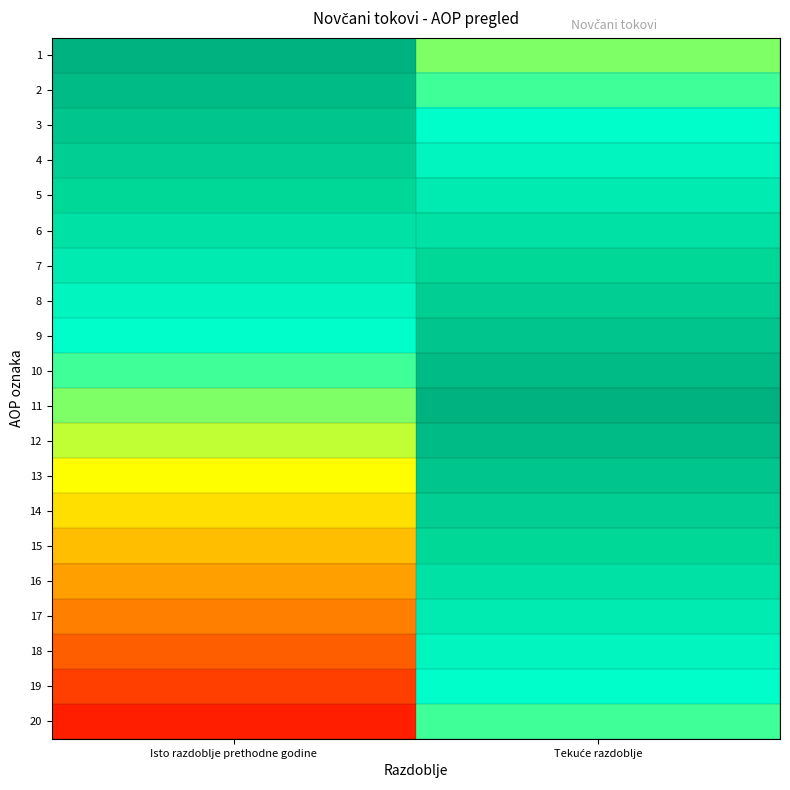

Reading right to left, list all the values displayed in this chart.

1: Tekuće razdoblje=0.5	Isto razdoblje prethodne godine=1.0
2: Tekuće razdoblje=0.6	Isto razdoblje prethodne godine=0.9
3: Tekuće razdoblje=0.6	Isto razdoblje prethodne godine=0.9
4: Tekuće razdoblje=0.7	Isto razdoblje prethodne godine=0.8
5: Tekuće razdoblje=0.7	Isto razdoblje prethodne godine=0.8
6: Tekuće razdoblje=0.8	Isto razdoblje prethodne godine=0.8
7: Tekuće razdoblje=0.8	Isto razdoblje prethodne godine=0.7
8: Tekuće razdoblje=0.8	Isto razdoblje prethodne godine=0.7
9: Tekuće razdoblje=0.9	Isto razdoblje prethodne godine=0.6
10: Tekuće razdoblje=0.9	Isto razdoblje prethodne godine=0.6
11: Tekuće razdoblje=1.0	Isto razdoblje prethodne godine=0.5
12: Tekuće razdoblje=0.9	Isto razdoblje prethodne godine=0.4
13: Tekuće razdoblje=0.9	Isto razdoblje prethodne godine=0.4
14: Tekuće razdoblje=0.8	Isto razdoblje prethodne godine=0.3
15: Tekuće razdoblje=0.8	Isto razdoblje prethodne godine=0.3
16: Tekuće razdoblje=0.8	Isto razdoblje prethodne godine=0.2
17: Tekuće razdoblje=0.7	Isto razdoblje prethodne godine=0.2
18: Tekuće razdoblje=0.7	Isto razdoblje prethodne godine=0.2
19: Tekuće razdoblje=0.6	Isto razdoblje prethodne godine=0.1
20: Tekuće razdoblje=0.6	Isto razdoblje prethodne godine=0.1